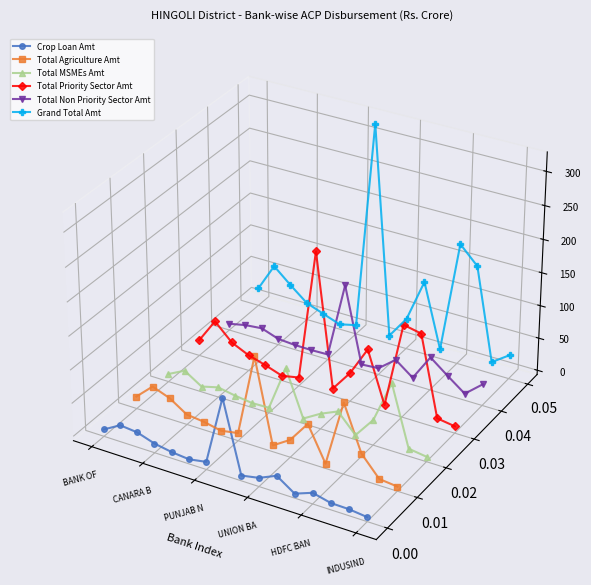

At which label is Total Priority Sector Amt closest to 0?

CANARA B